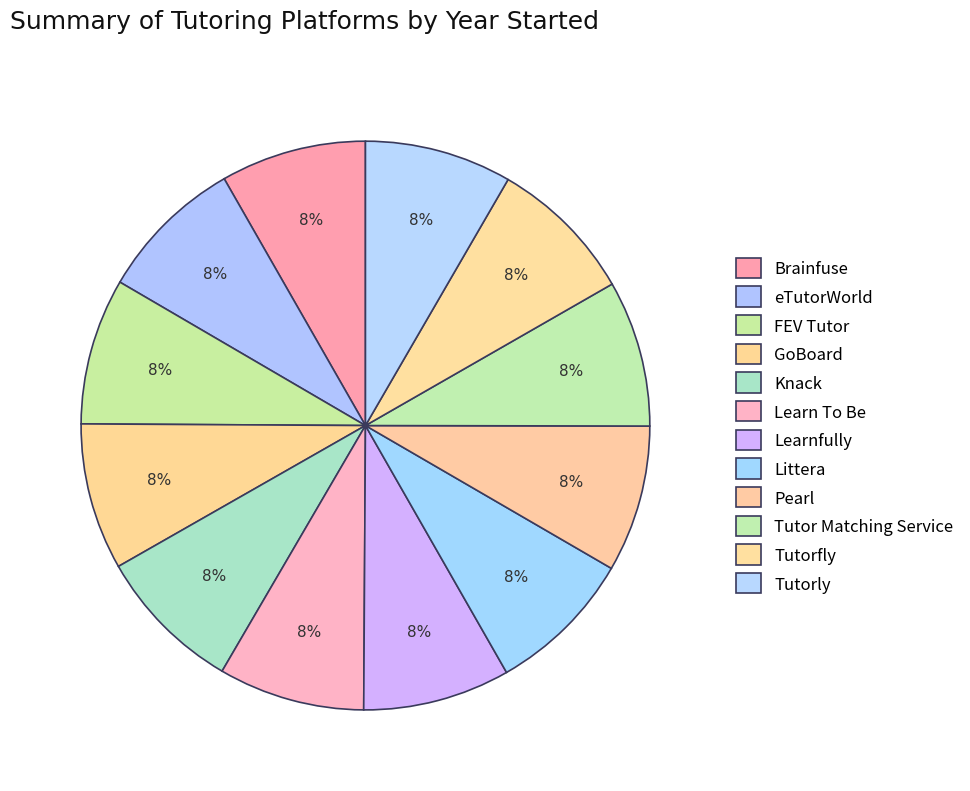

The Littera slice represents 1% of the pie. True or false?

False